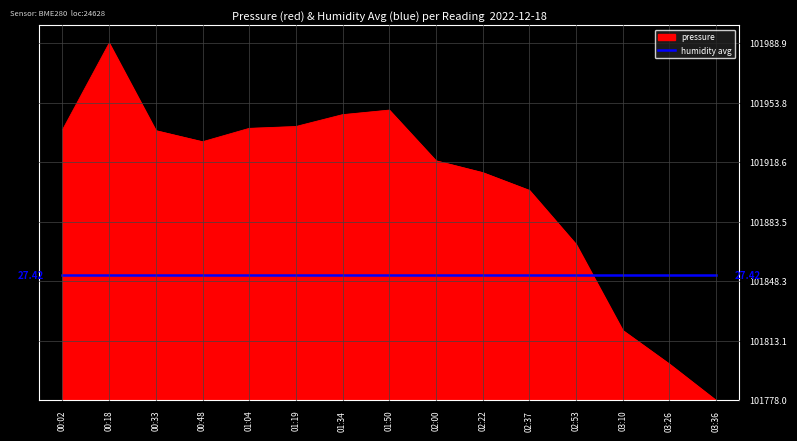

Does the chart display data point markers on the line(s)?

No